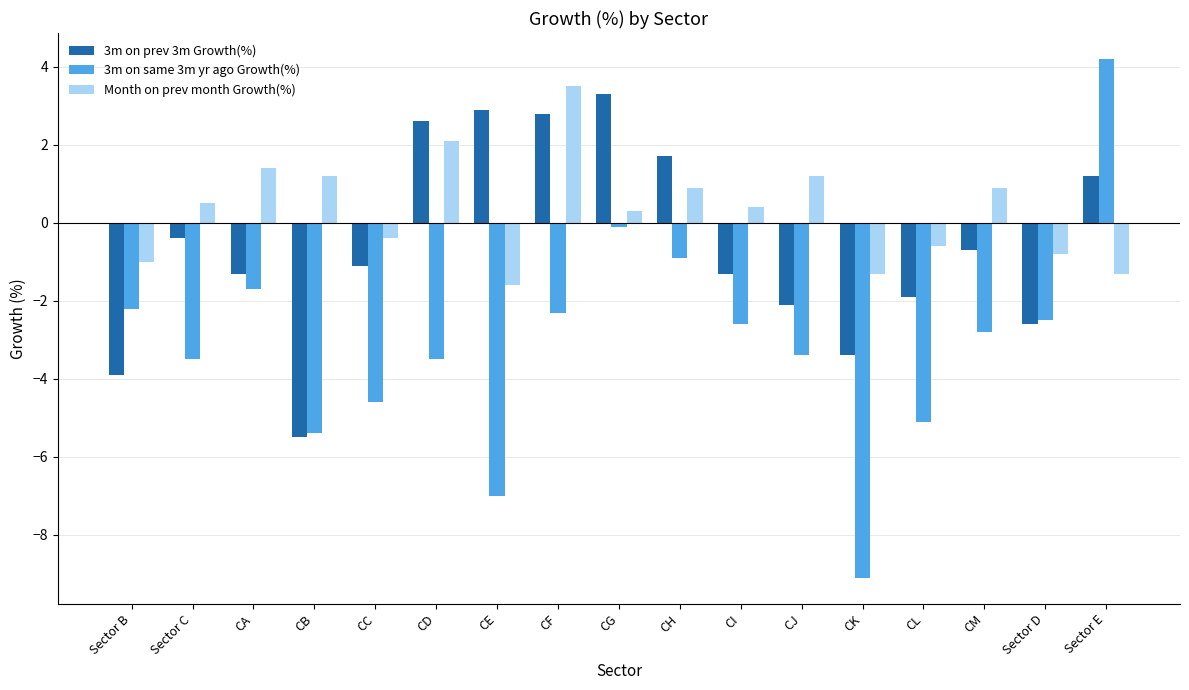

What is the difference between the highest and lowest values at Sector D?

1.8